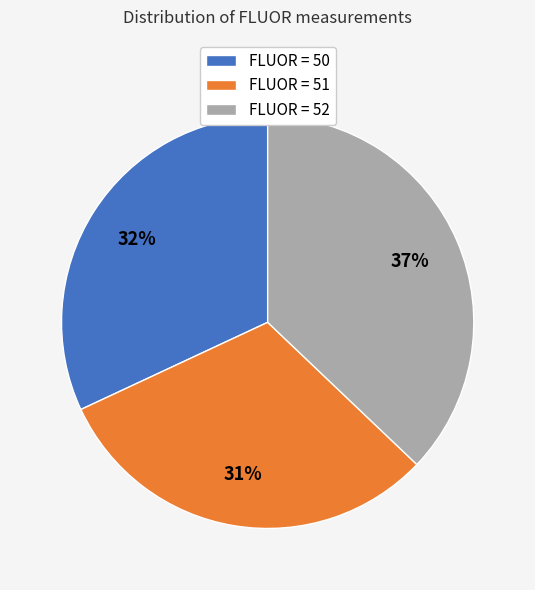

What is the smallest slice in the pie chart?

FLUOR = 51